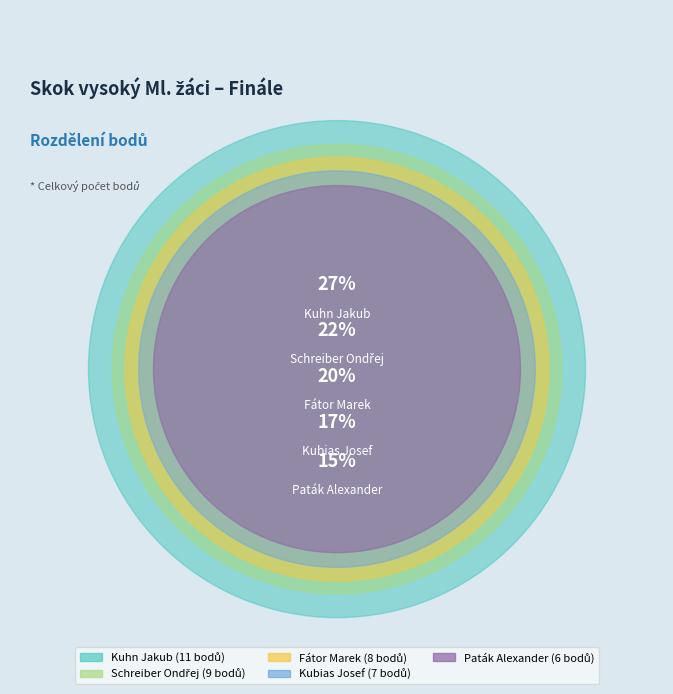

Is there any slice that represents more than half of the pie?

No